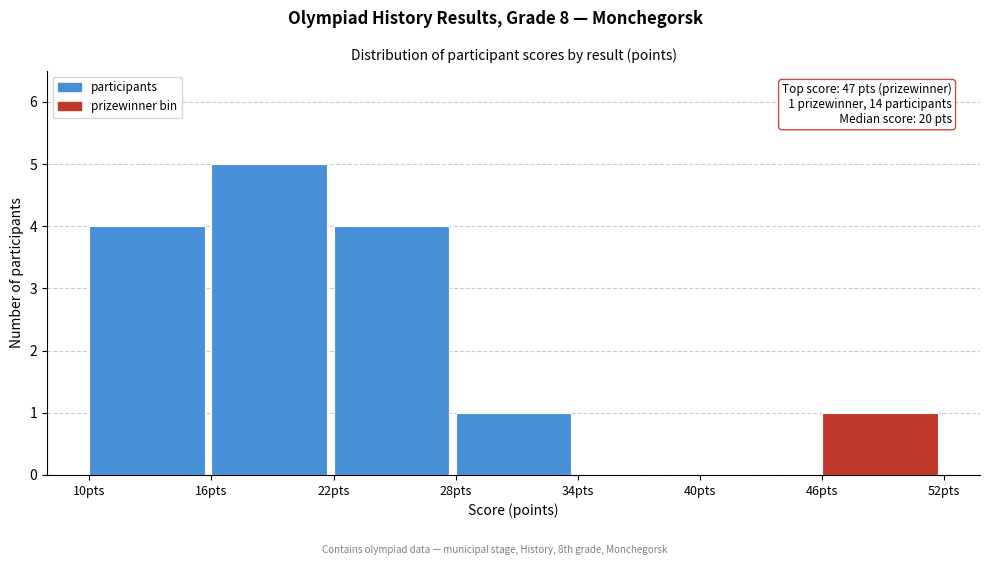

Over which range of the x-axis is the bar tallest?

16 to 22